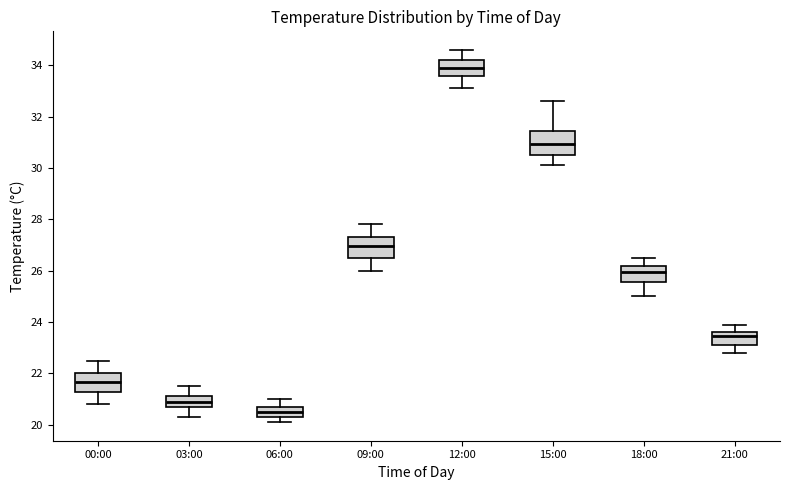

Which box has the highest median line?

12:00